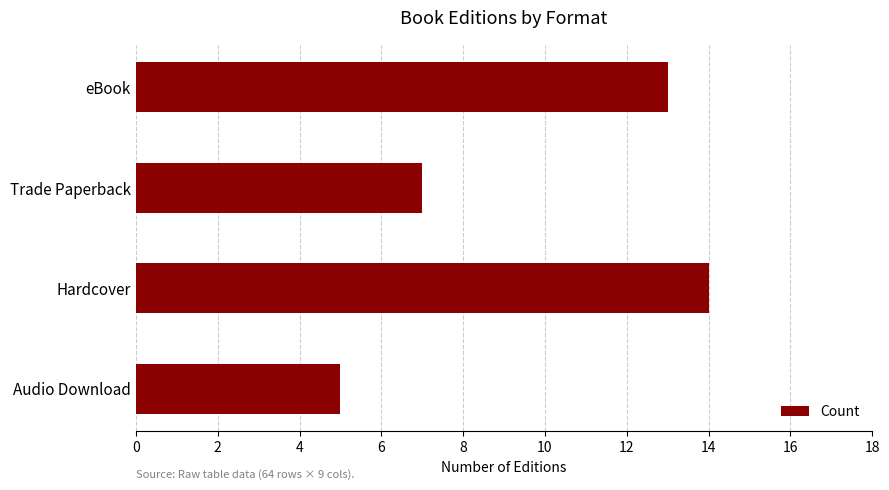

What is the label of the 1st bar from the bottom?

Audio Download